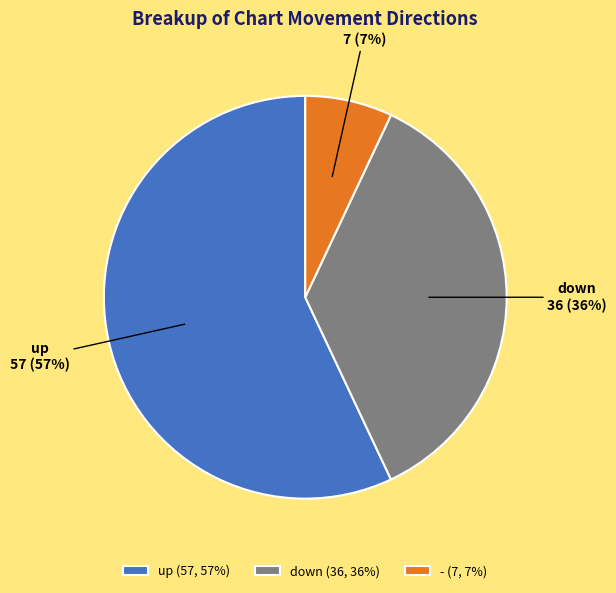

Count the number of slices in the pie.

3